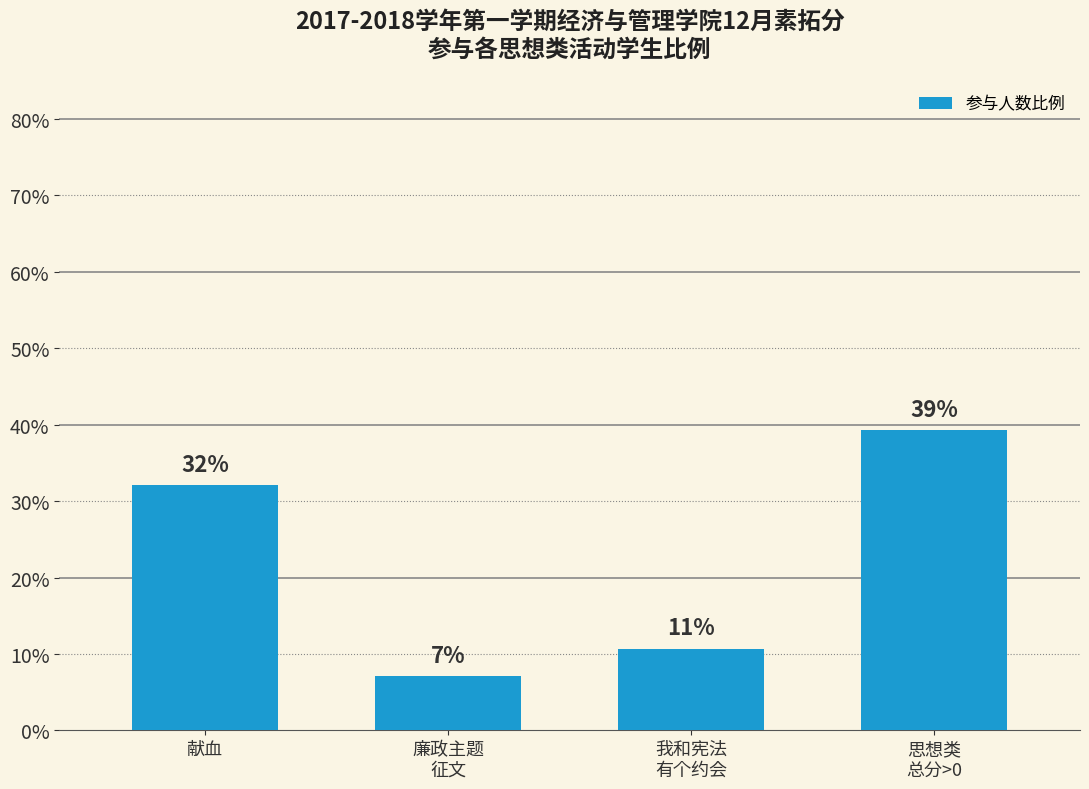

The chart shows a value of 0.1 at 我和宪法
有个约会. True or false?

True